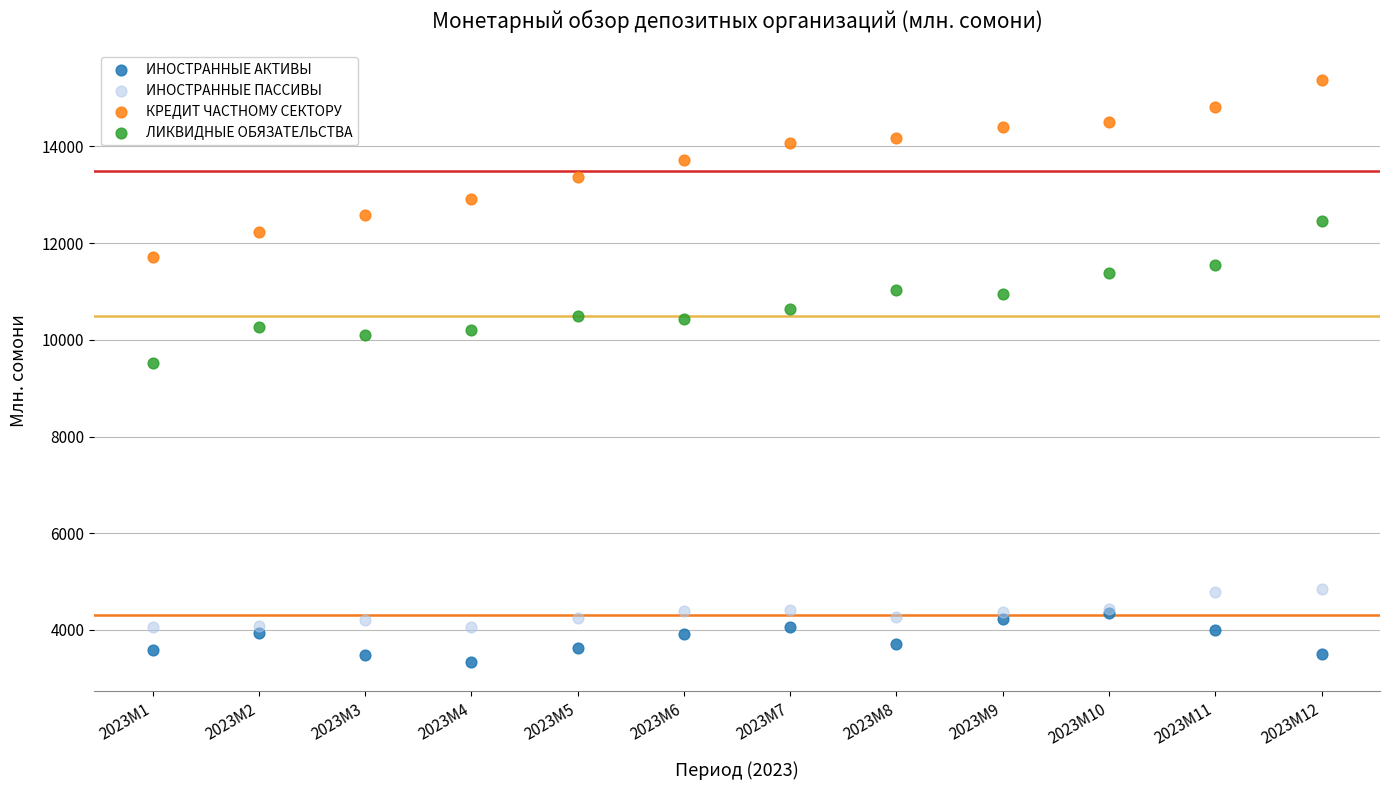

Across all series, what Y value is closest to 9356?

9513.9